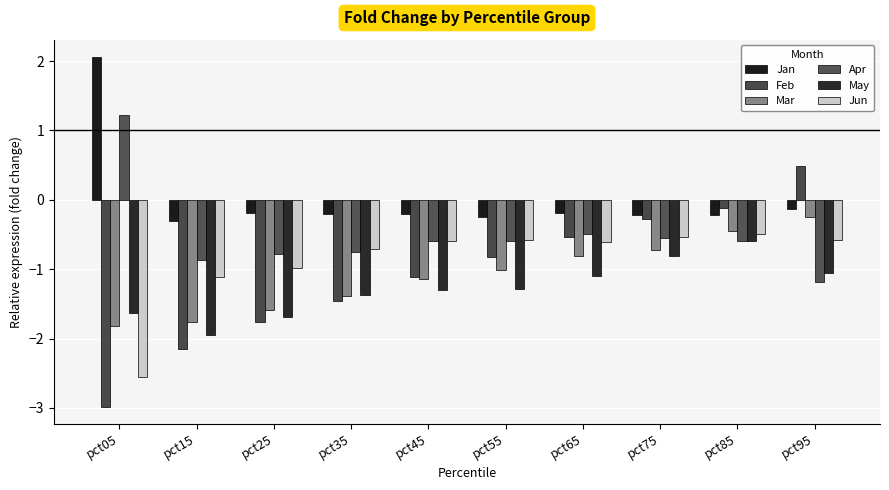

What is the highest value of the Feb series?

0.5